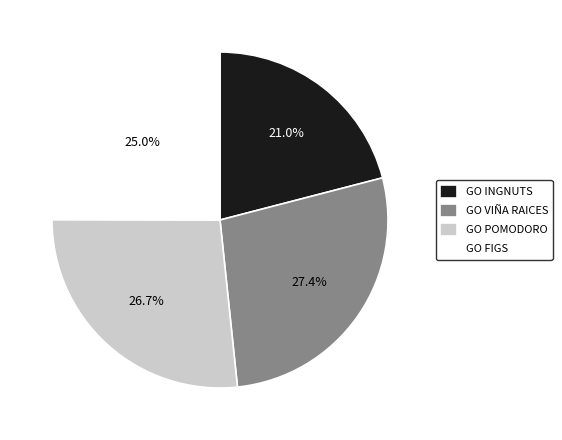

Which slice is the largest?

GO VIÑA RAICES